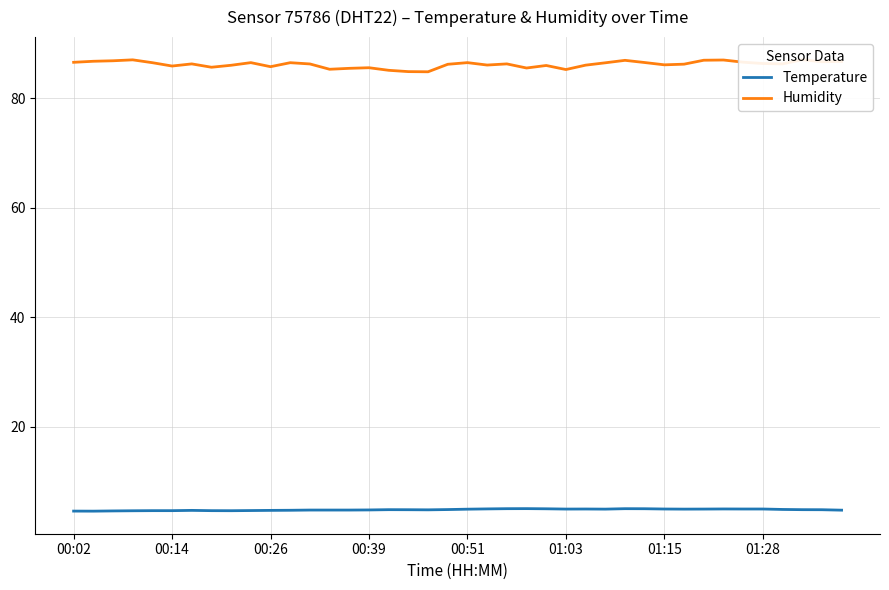

Is the value of Humidity at 15 greater than the value of Temperature at 00:39?

Yes